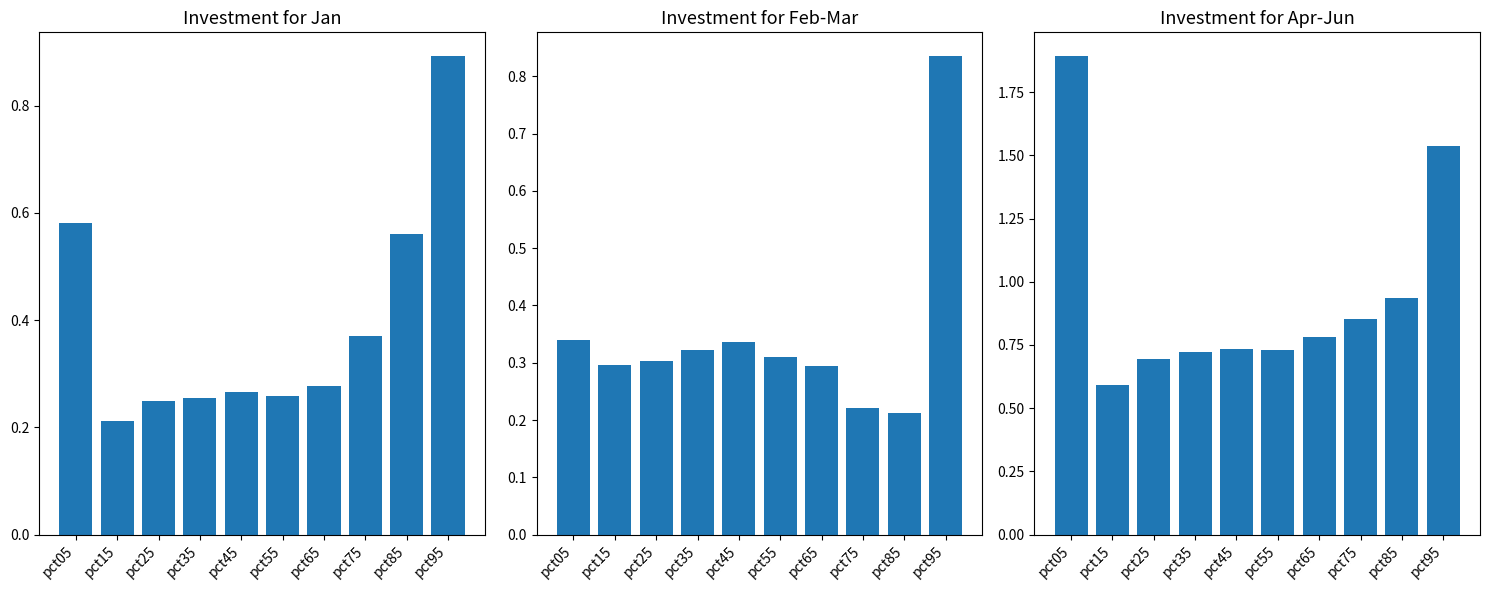

Reading right to left, extract all data points from this chart.

Investment for Jan: pct95=0.9	pct85=0.6	pct75=0.4	pct65=0.3	pct55=0.3	pct45=0.3	pct35=0.3	pct25=0.2	pct15=0.2	pct05=0.6
Investment for Feb-Mar: pct95=0.8	pct85=0.2	pct75=0.2	pct65=0.3	pct55=0.3	pct45=0.3	pct35=0.3	pct25=0.3	pct15=0.3	pct05=0.3
Investment for Apr-Jun: pct95=1.5	pct85=0.9	pct75=0.9	pct65=0.8	pct55=0.7	pct45=0.7	pct35=0.7	pct25=0.7	pct15=0.6	pct05=1.9